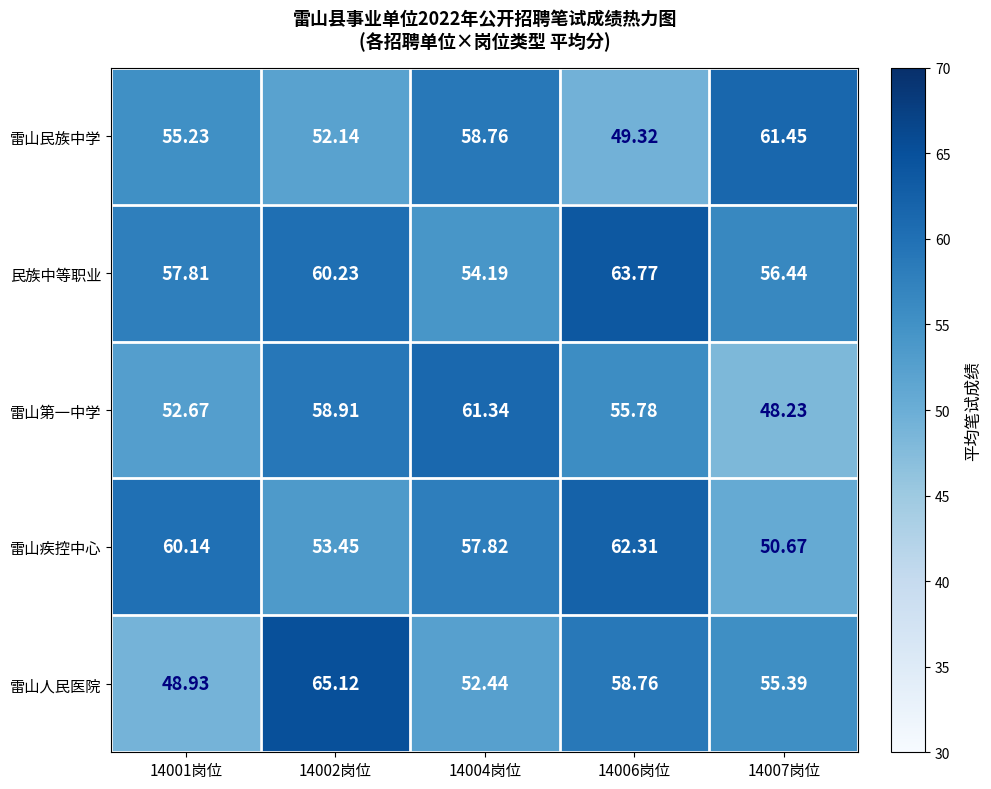

List the series in order of their peak value, lowest first.

雷山第一中学, 雷山民族中学, 雷山疾控中心, 民族中等职业, 雷山人民医院